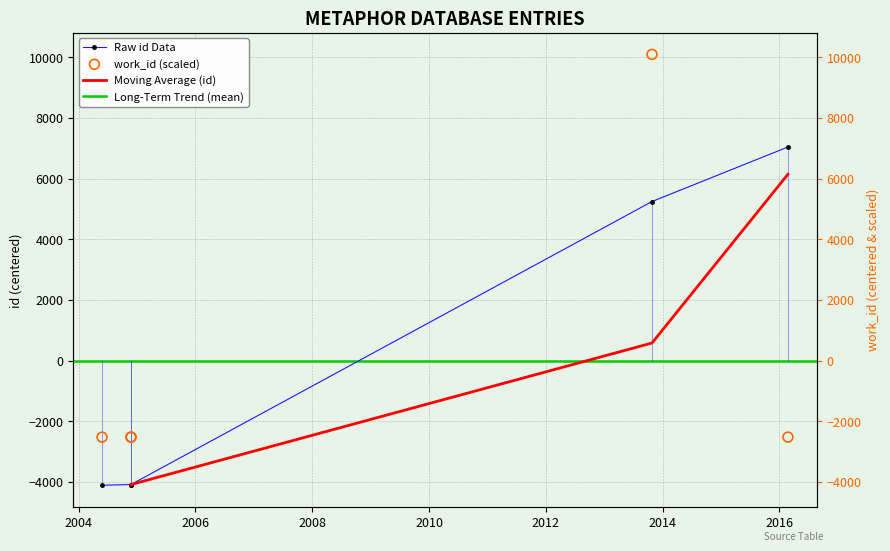

Is the value of id at 2011-09-23 greater than the value of work_id at 2011-09-23?

No